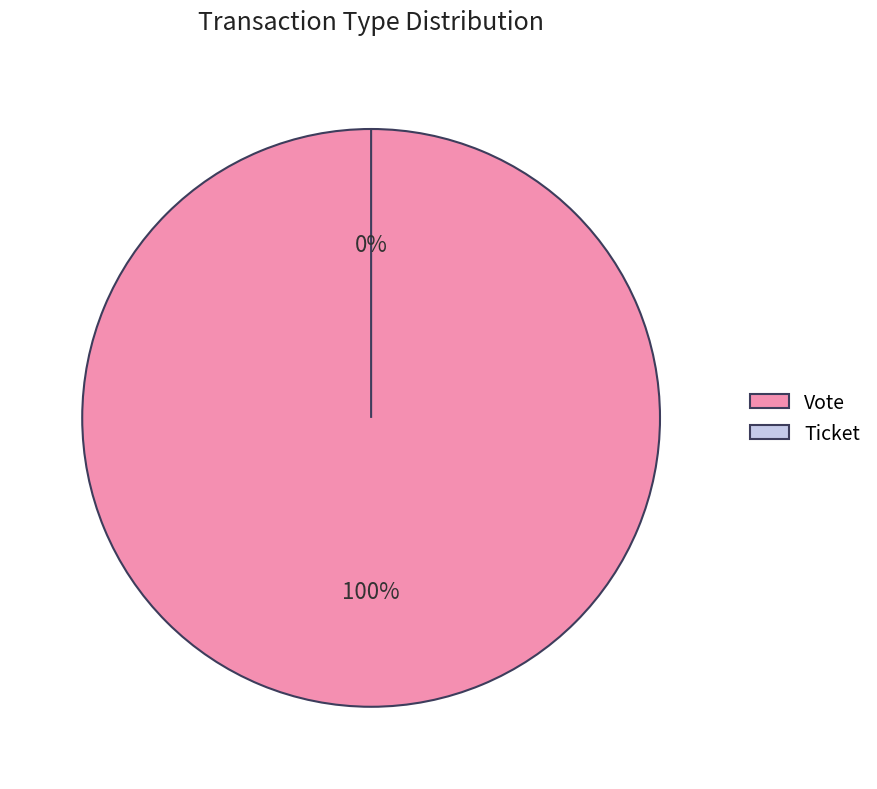

Rank the categories by value from lowest to highest.

Ticket, Vote